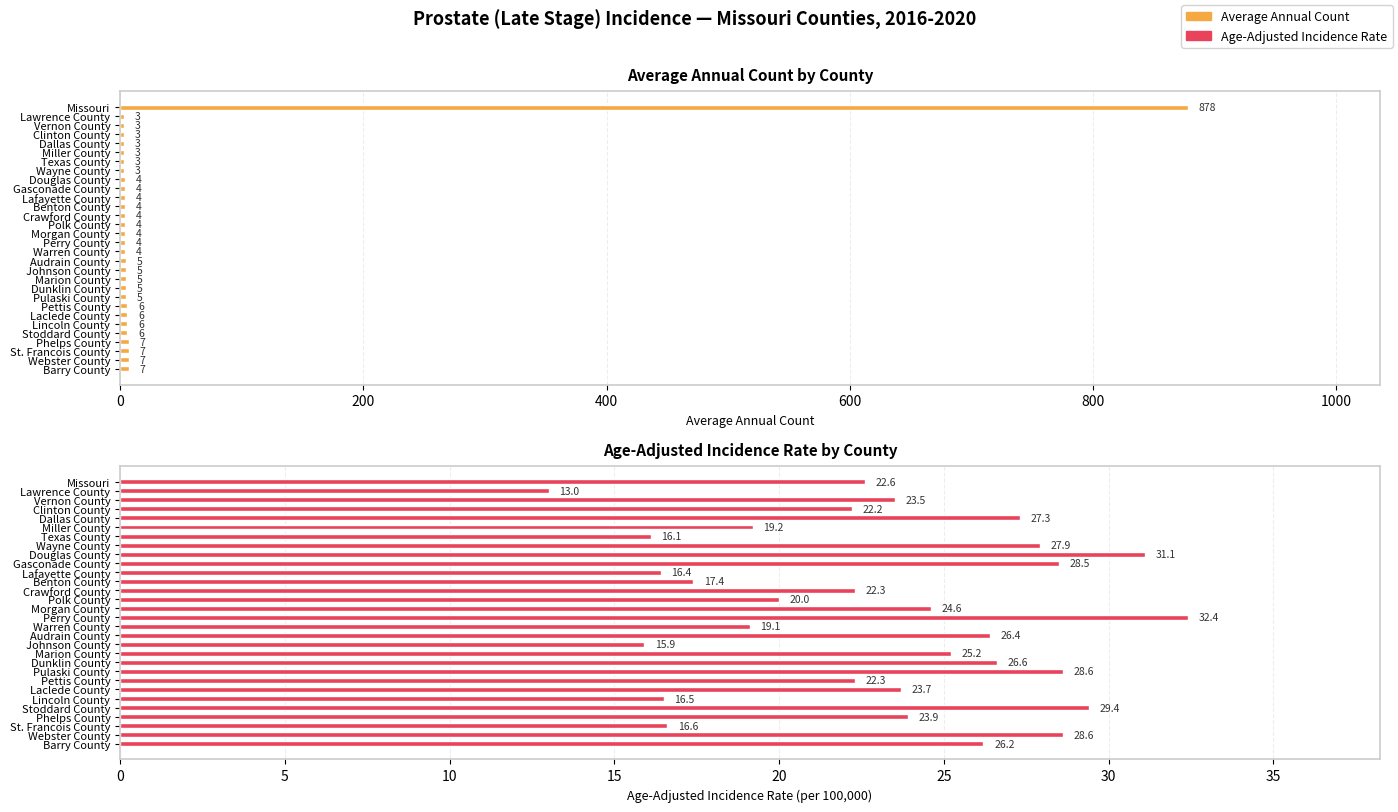

What is the average value of the Age-Adjusted Incidence Rate series?

23.1